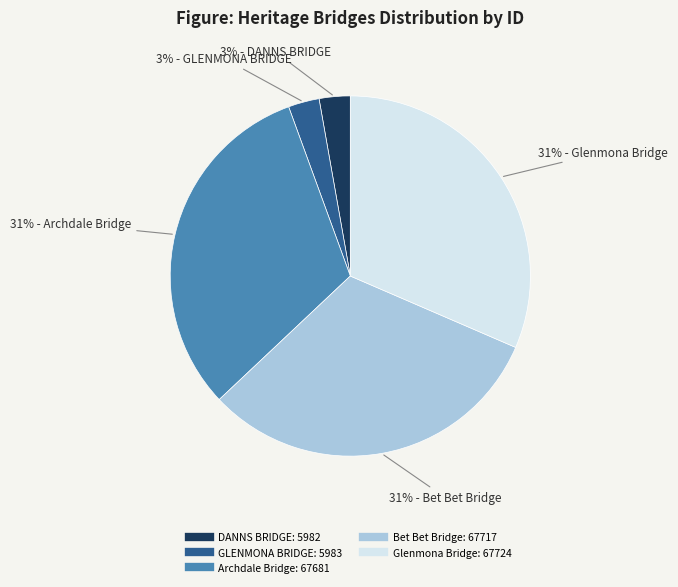

Does GLENMONA BRIDGE represent more than half of the total?

No